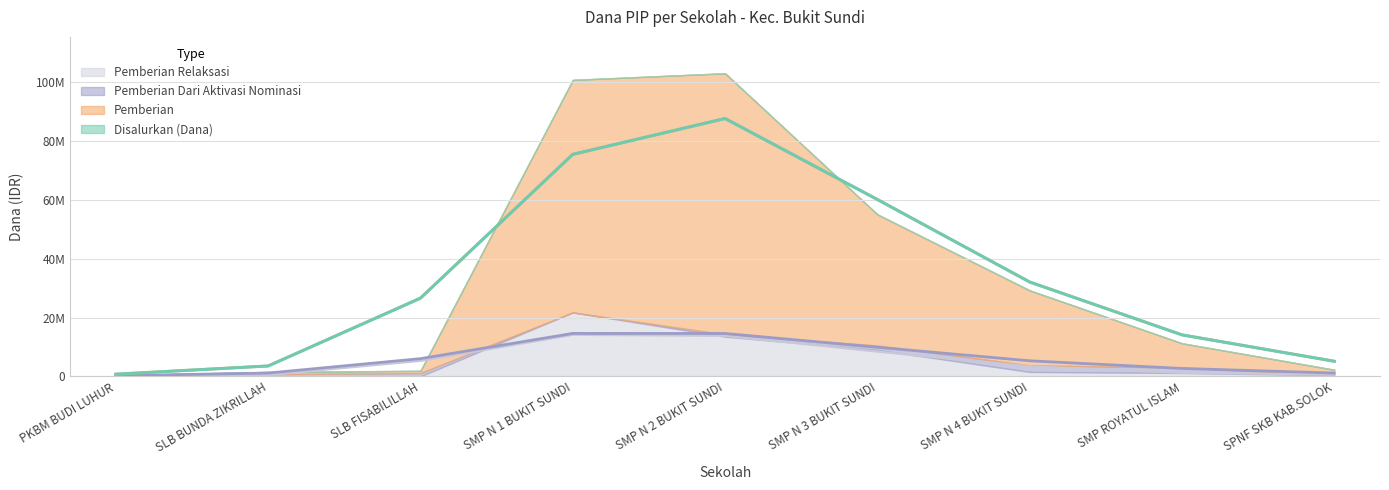

How many lines are shown in the chart?

4